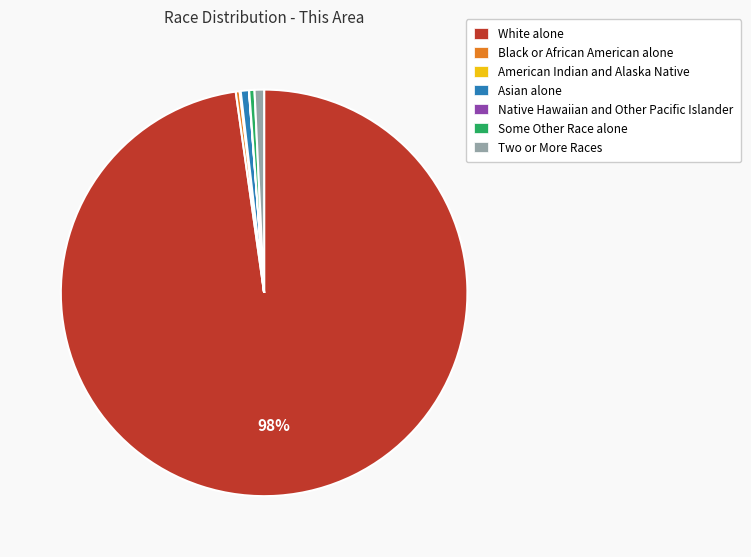

What is the majority slice?

White alone